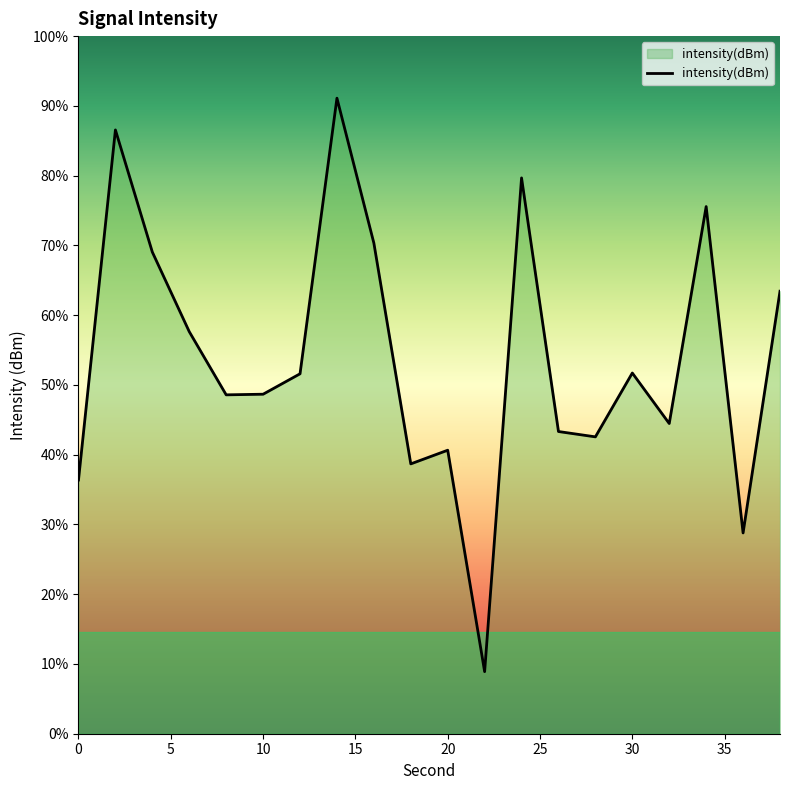

How many lines are shown in the chart?

1